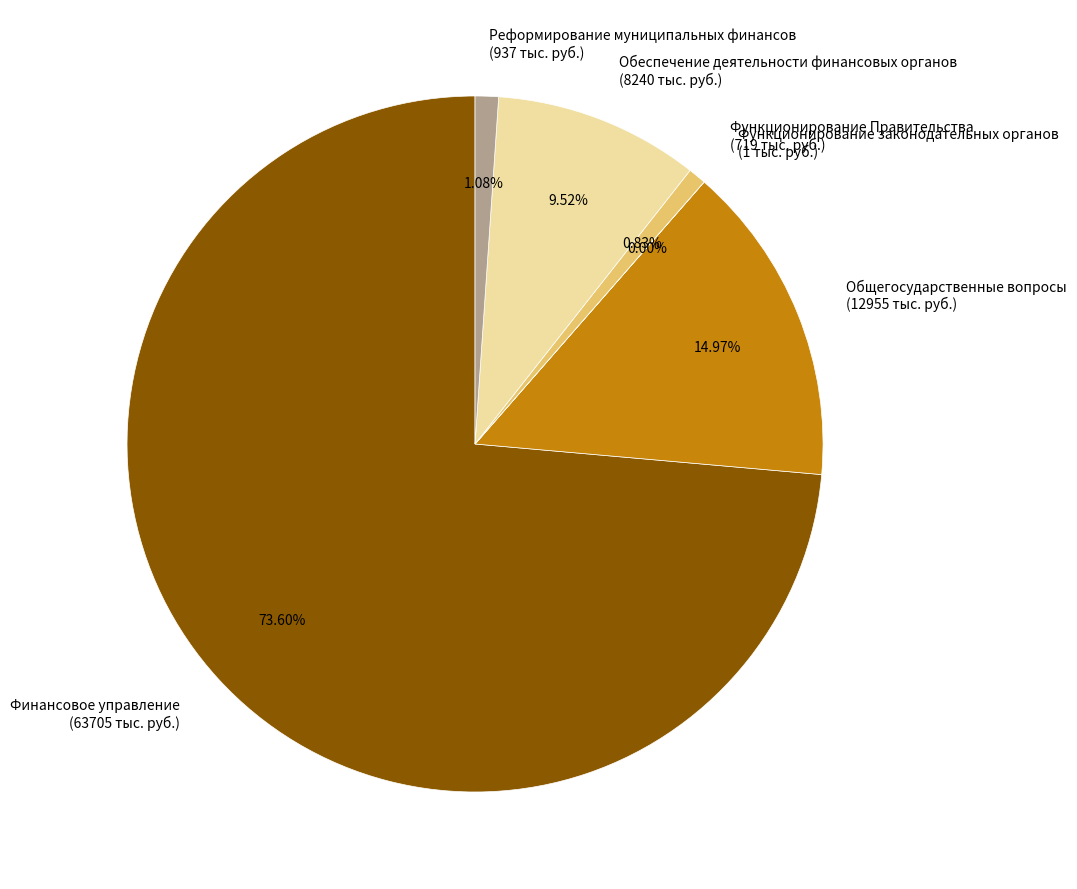

Does Финансовое управление account for over 50% of the chart?

Yes